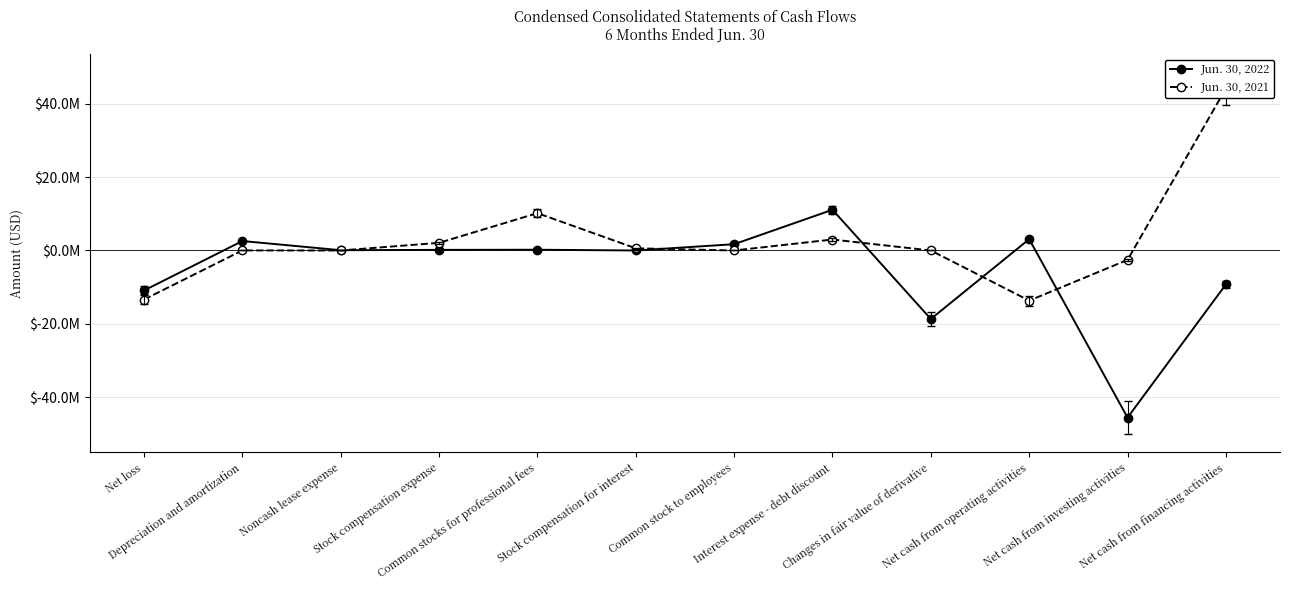

What is the minimum value for Jun. 30, 2022?

-45559088